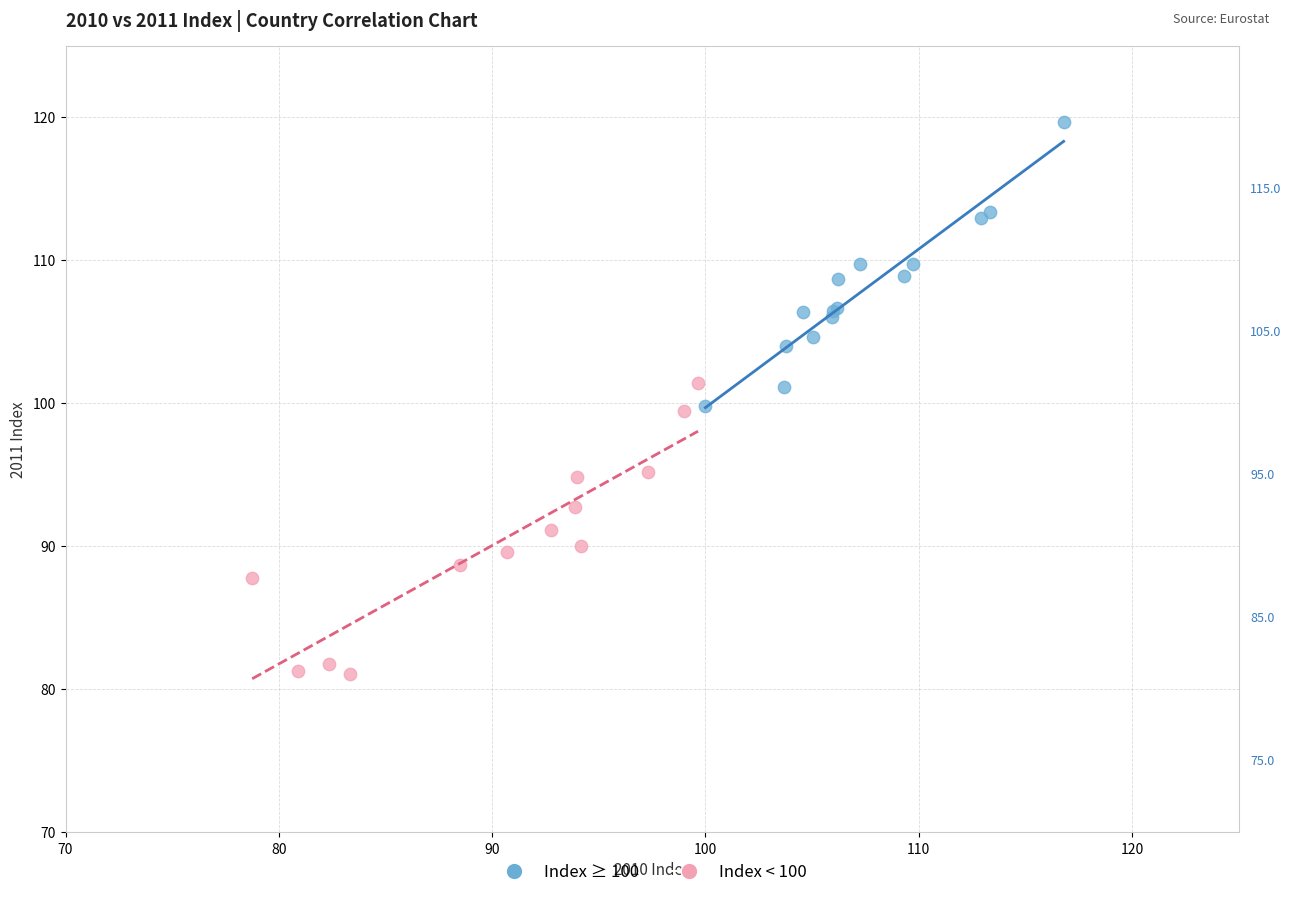

Which series reaches the minimum Y coordinate?

Index < 100